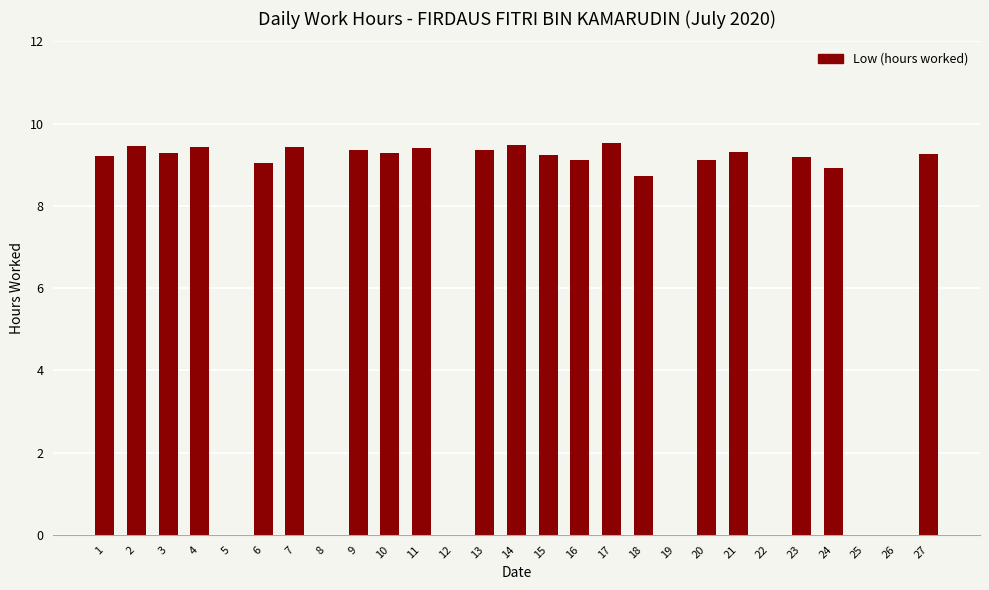

The chart shows a value of 9.2 at 27. True or false?

True